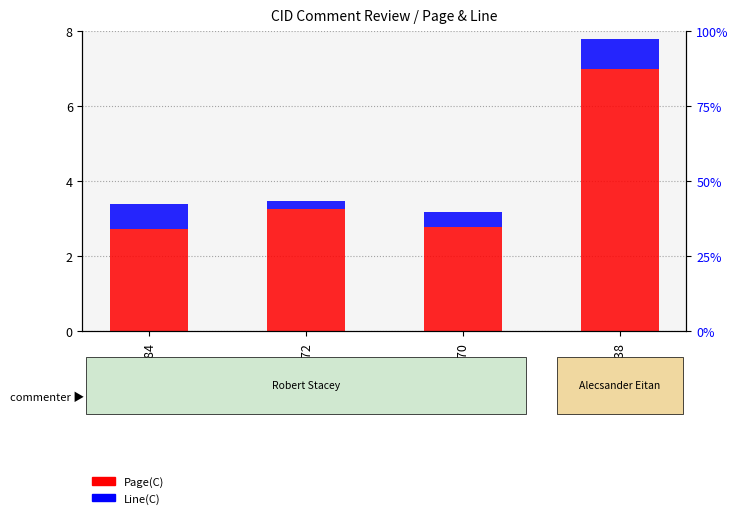

Which category has the lowest value in the Line(C) series?

1072